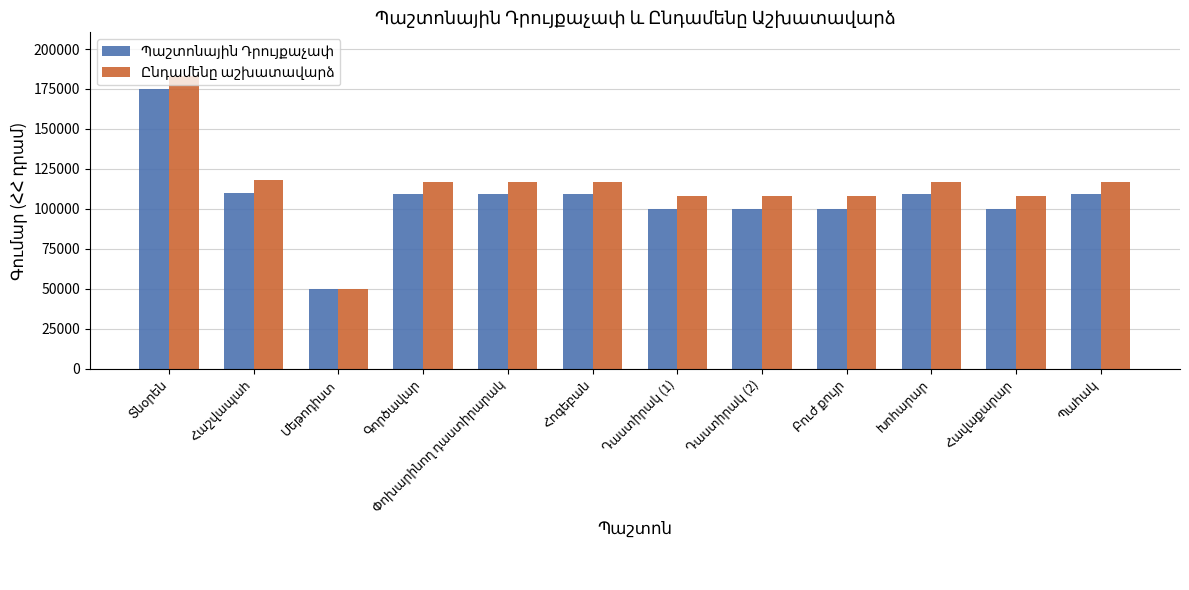

What is the maximum value shown in the chart?

183000